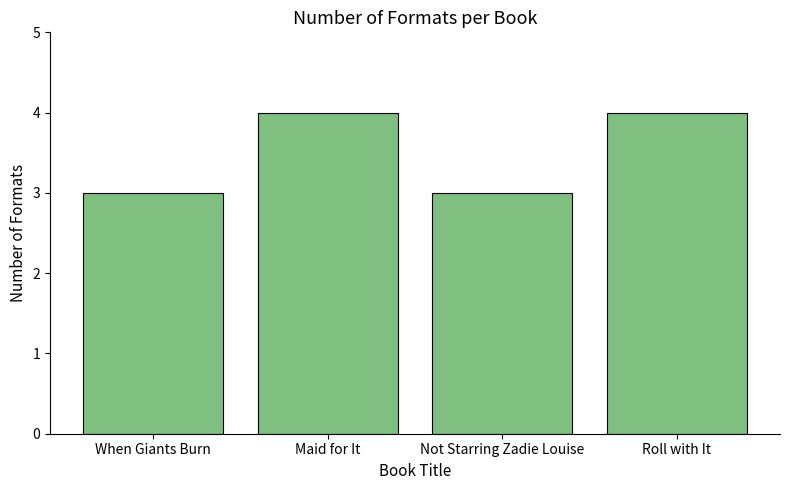

Which has a higher value, Not Starring Zadie Louise or Roll with It?

Roll with It